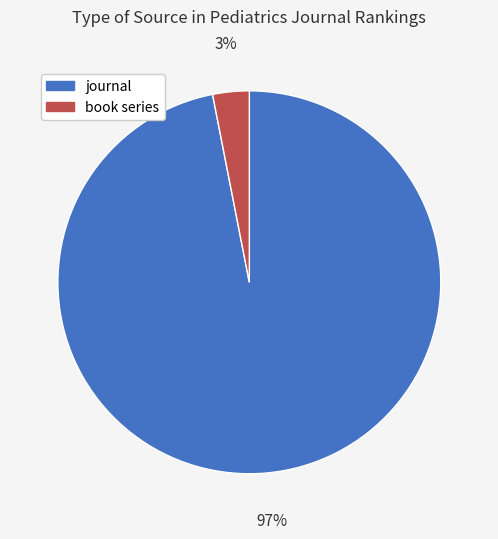

How many slices are in this pie chart?

2